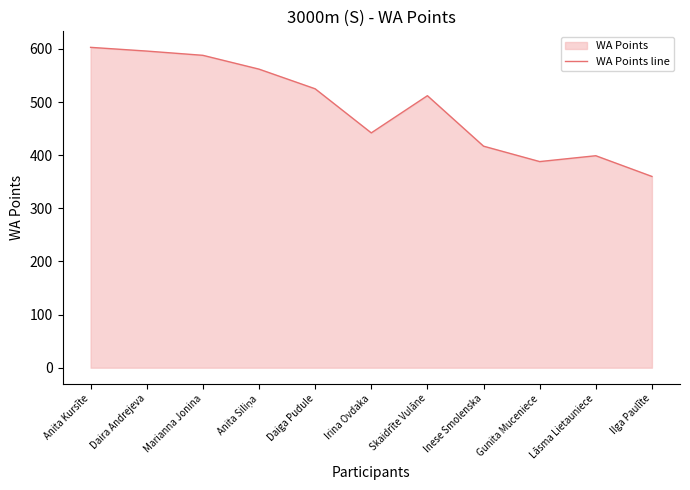

The chart shows a value of 110 at Gunita Muceniece. True or false?

False